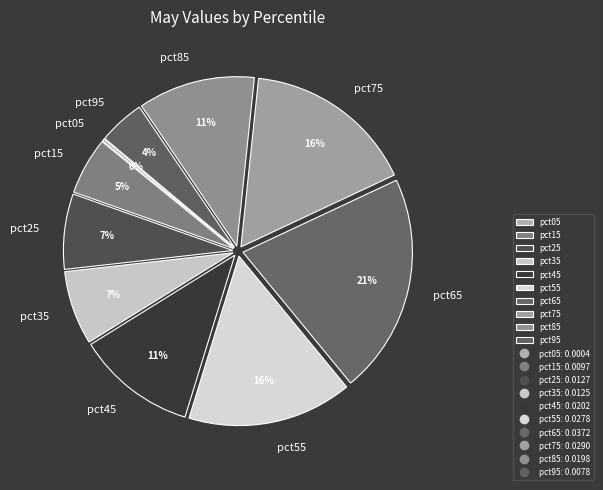

Which slice is the largest?

pct65